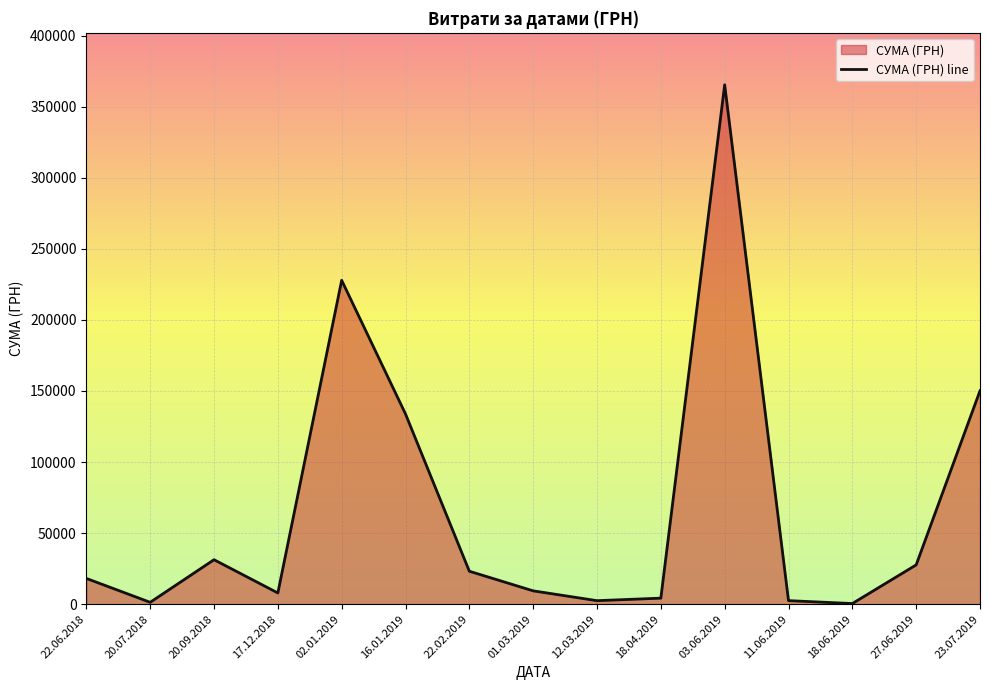

What is the difference between the maximum and minimum values?

365064.0